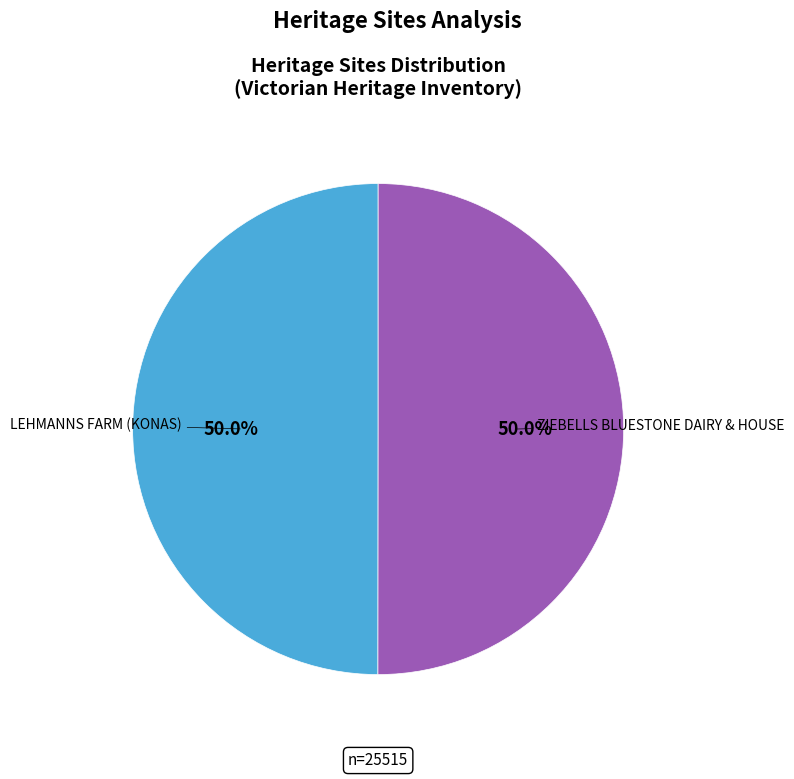

How many slices are in this pie chart?

2